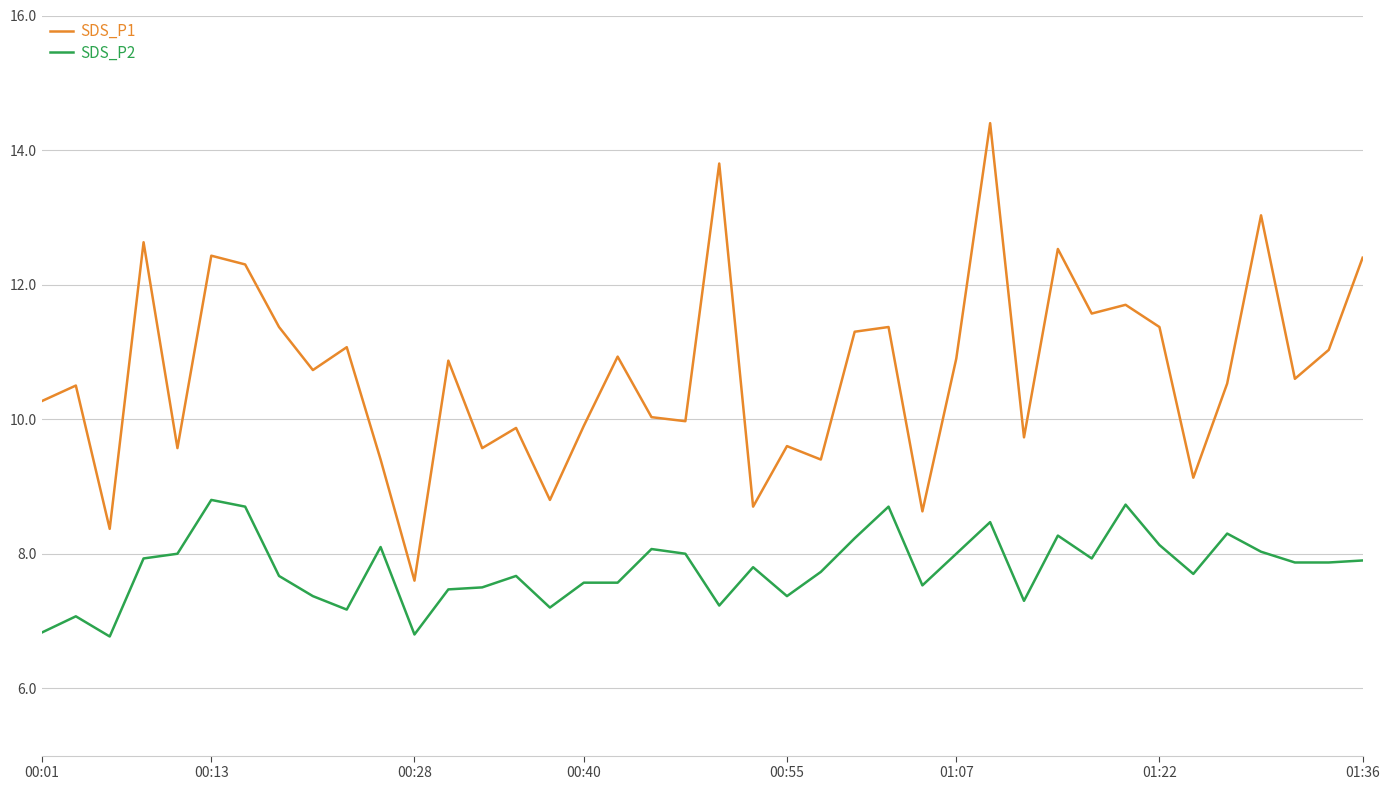

What is the difference between the maximum and minimum values in the SDS_P2 series?

2.0